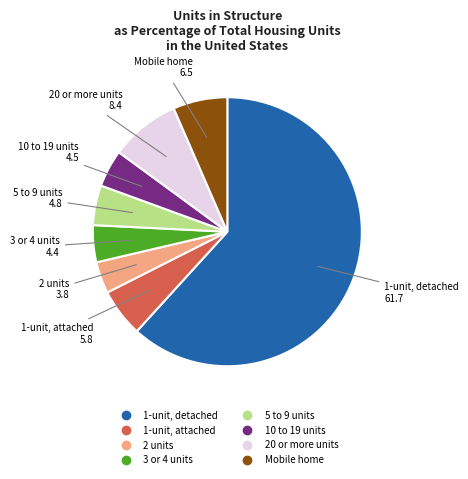

Which slice is the smallest?

2 units